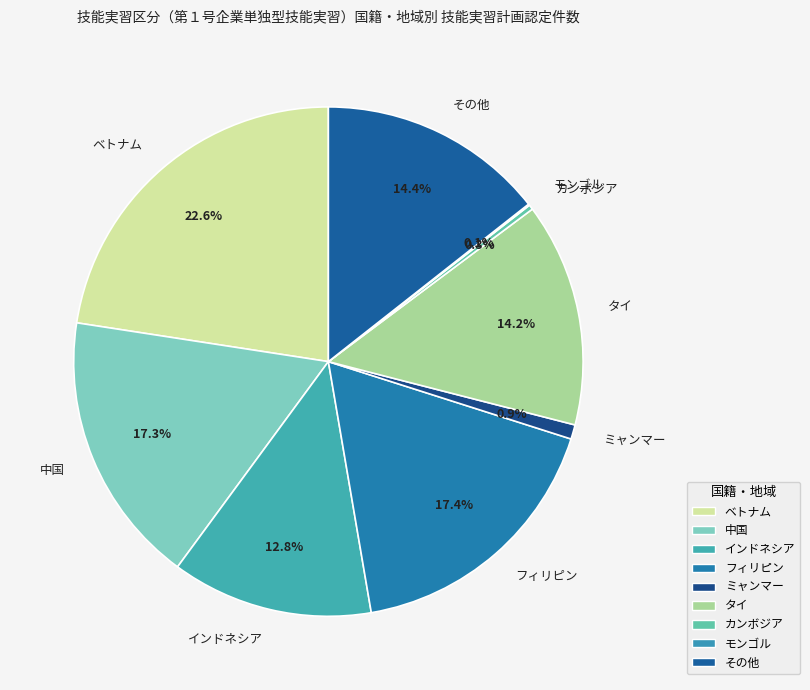

Approximately how many times larger is the value at その他 compared to ミャンマー?

15.8